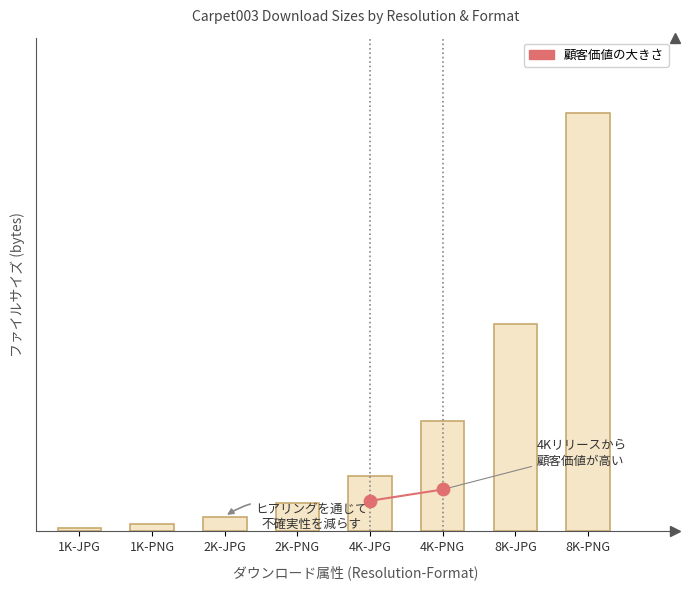

What is the change in value from 4K-JPG to 8K-PNG?

+920399805